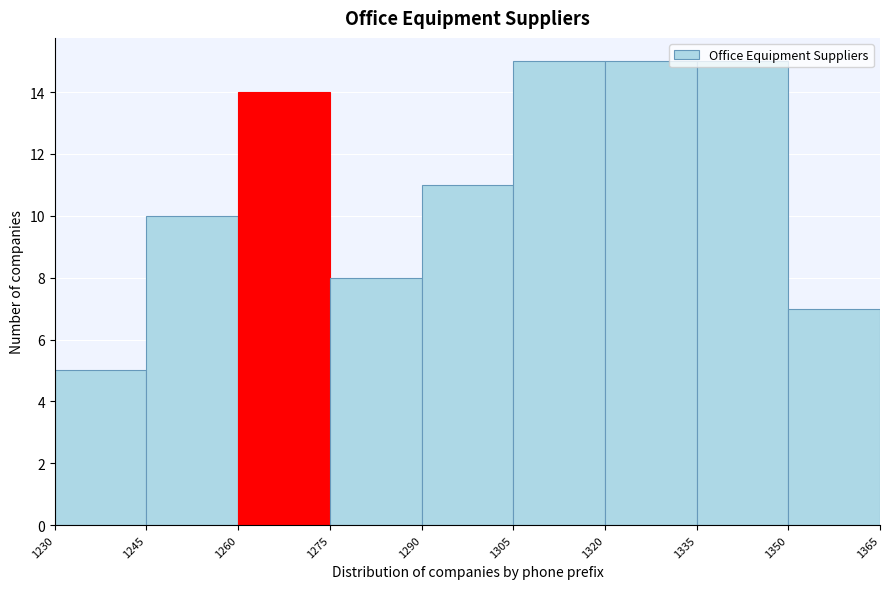

Reading left to right, list every bar in this chart as the range it spans on the x-axis followed by its height. The values are not printed on the chart, so give them approximately, as read against the axis.

1230 to 1245: 5
1245 to 1260: 10
1260 to 1275: 14
1275 to 1290: 8
1290 to 1305: 11
1305 to 1320: 15
1320 to 1335: 15
1335 to 1350: 15
1350 to 1365: 7